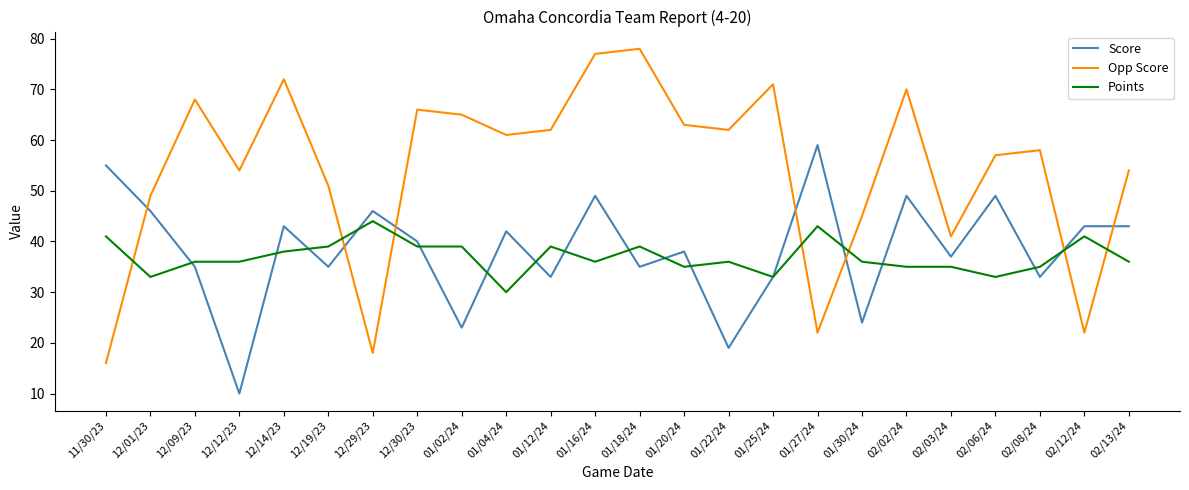

How many times do Points and Opp Score cross each other?

7